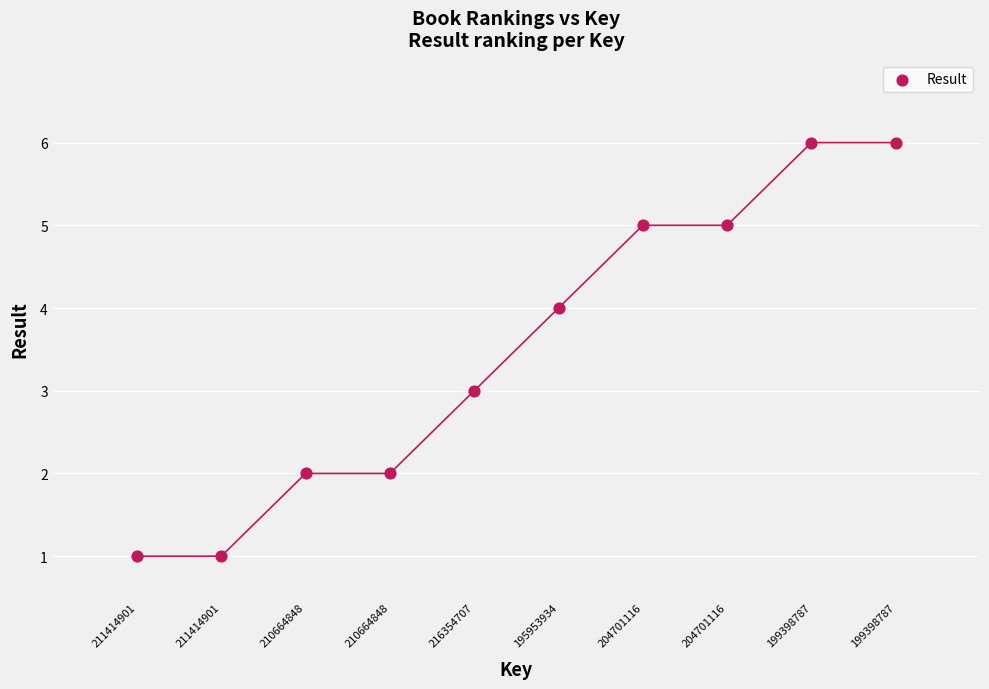

What is the range of Y values (max minus min)?

5